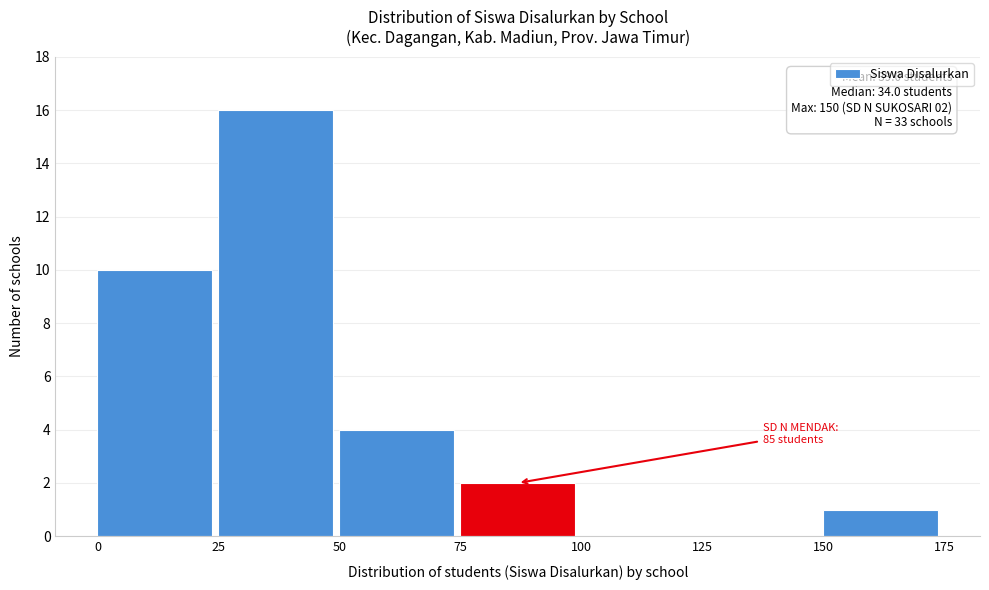

Over which range of the x-axis is the bar tallest?

25 to 50